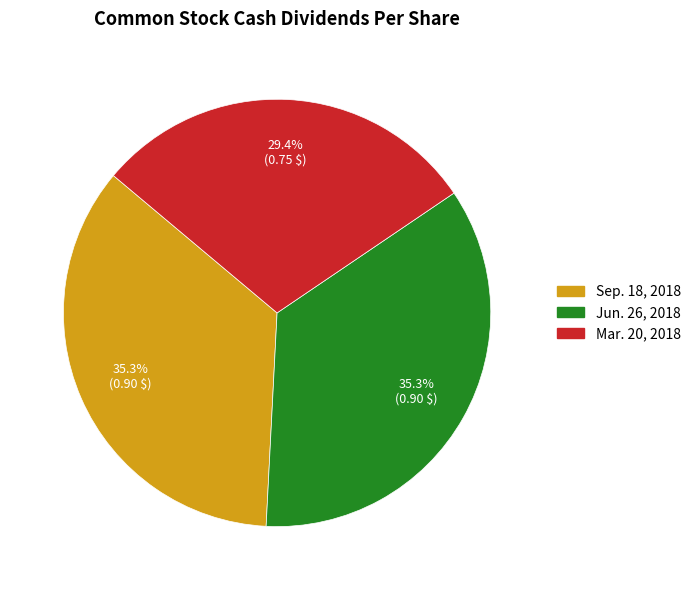

To the nearest percent, what is the difference between the largest and smallest slice percentages?

6%